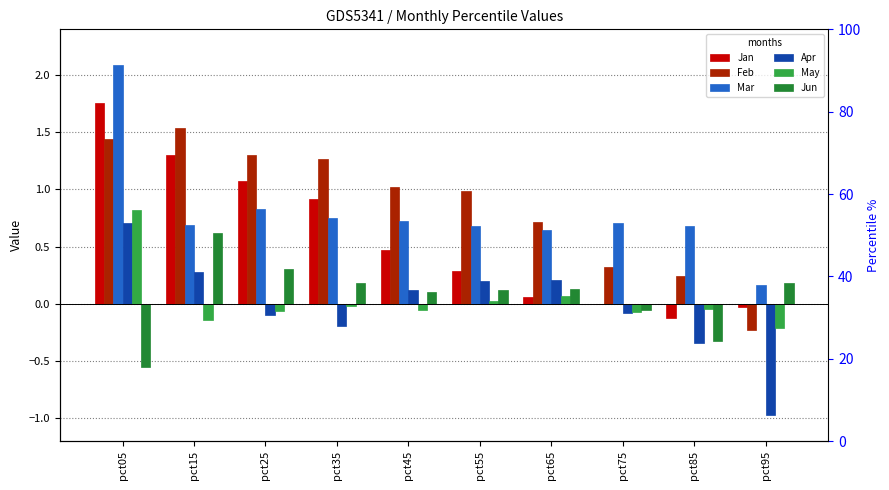

List the series in order of their peak value, lowest first.

Jun, Apr, May, Feb, Jan, Mar